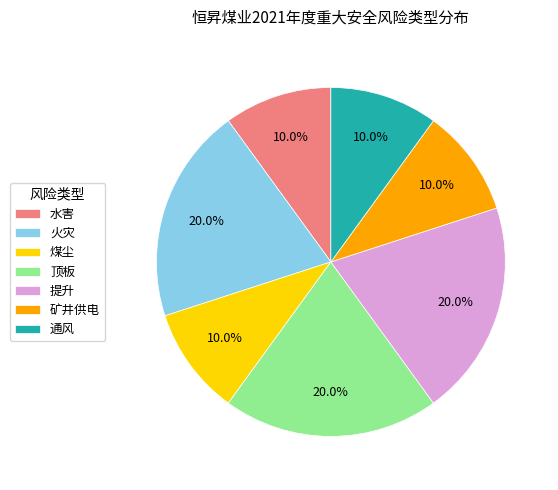

What is the ratio of the value at 矿井供电 to the value at 水害?

1.0